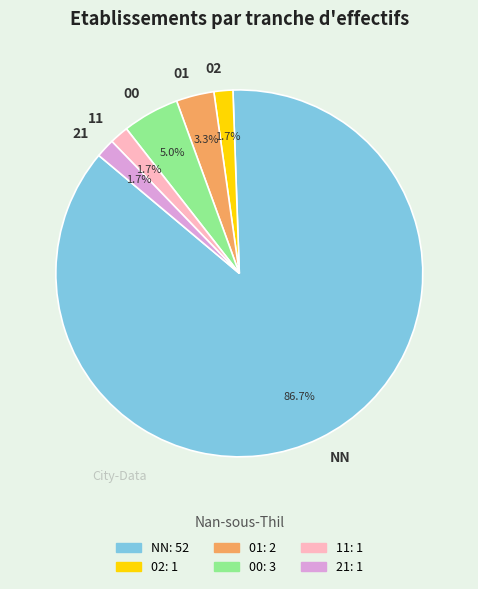

Does NN represent more than half of the total?

Yes